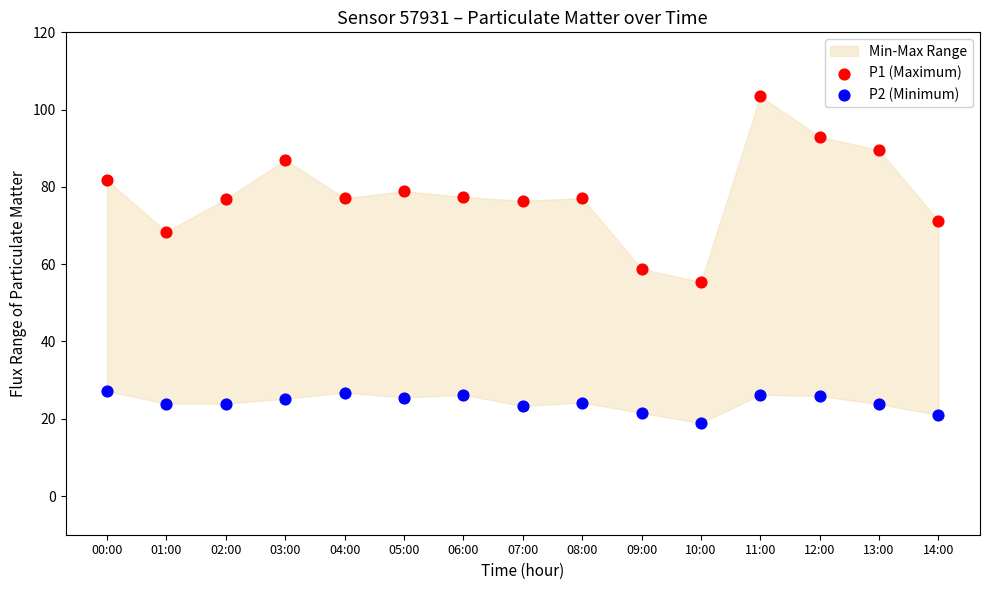

Which series has the largest Y range (max minus min)?

P1 (Maximum)